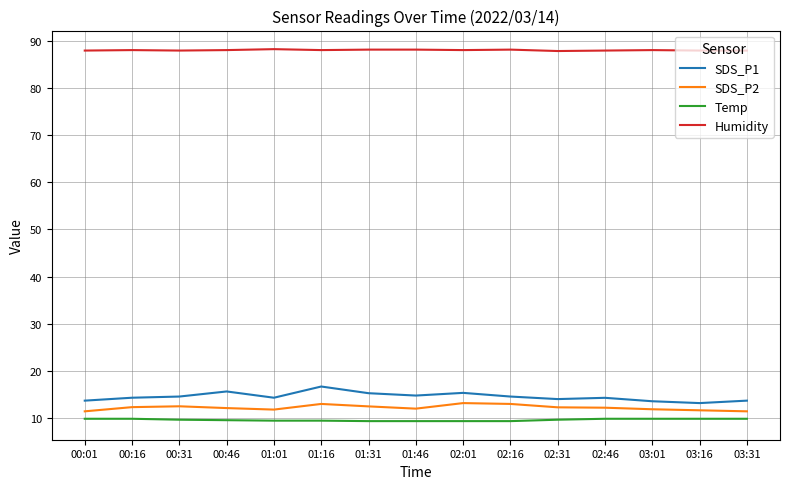

What is the minimum value shown in the chart?

9.3